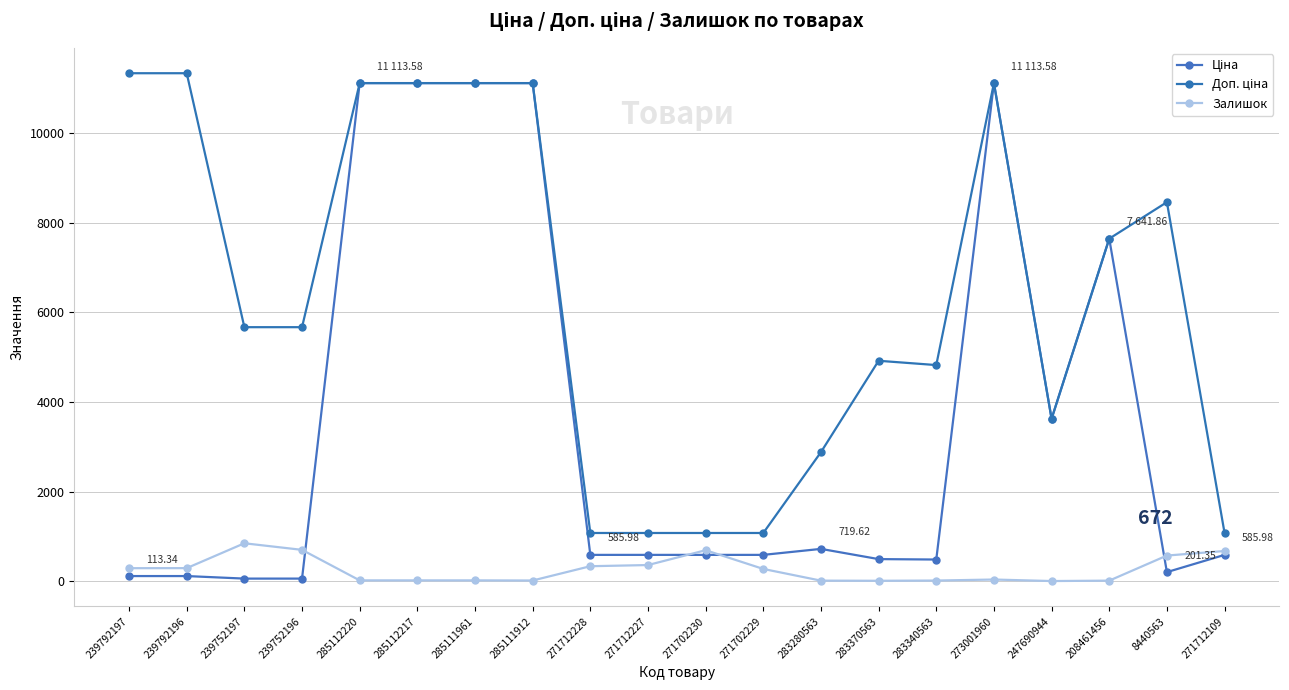

Reading left to right, transcribe all the data shown in this chart.

Ціна: 113.3	113.3	56.7	56.7	11113.6	11113.6	11113.6	11113.6	586.0	586.0	586.0	586.0	719.6	491.7	482.1	11113.6	3622.2	7641.9	201.3	586.0
Доп. ціна: 11334.0	11334.0	5667.0	5667.0	11113.6	11113.6	11113.6	11113.6	1074.5	1074.5	1074.5	1074.5	2878.5	4917.4	4821.4	11113.6	3622.2	7641.9	8456.7	1074.5
Залишок: 289.0	290.0	845.0	698.0	17.0	17.0	17.0	14.0	333.0	359.0	690.0	272.0	11.0	8.0	13.0	36.0	2.0	11.0	571.0	672.0